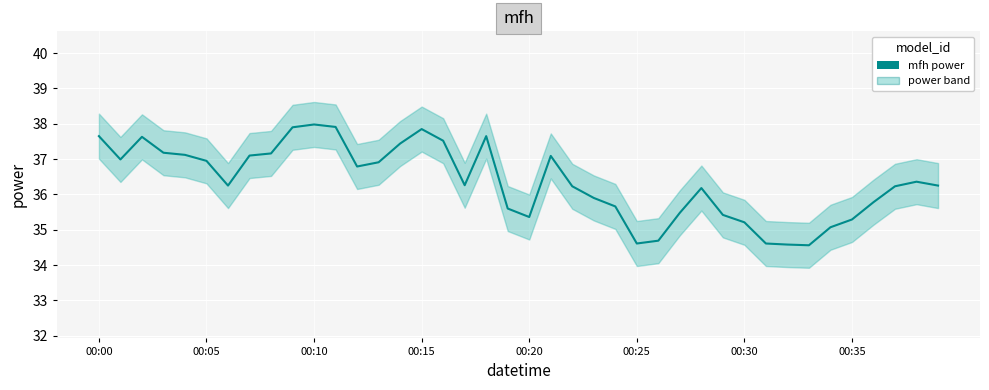

Rank the categories by value from highest to lowest.

10, 11, 9, 15, 00:00, 18, 00:10, 16, 14, 00:15, 8, 00:20, 00:35, 21, 00:05, 00:25, 13, 12, 38, 17, 00:30, 39, 22, 37, 28, 23, 36, 24, 19, 27, 29, 20, 35, 30, 34, 26, 25, 31, 32, 33